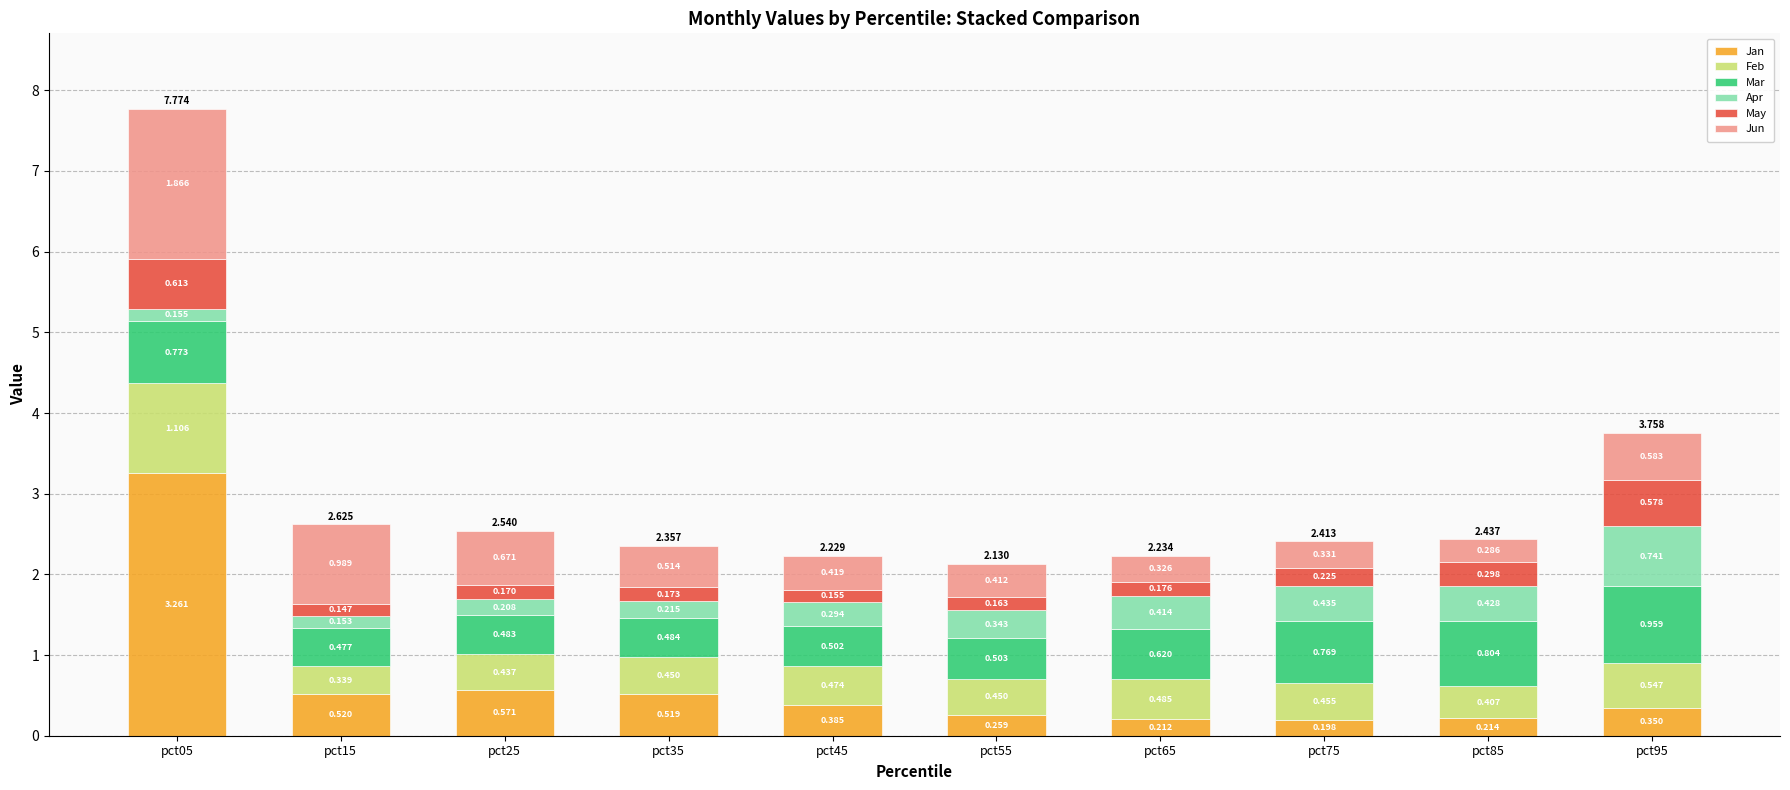

Count the Apr values in the range 0 to 1.

10